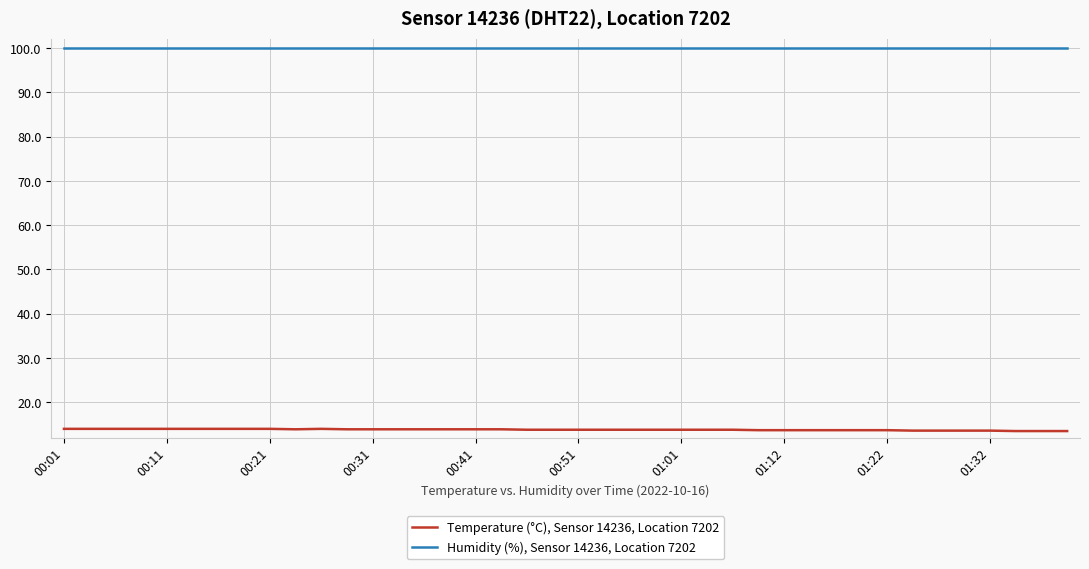

True or false: Temperature (°C), Sensor 14236, Location 7202 and Humidity (%), Sensor 14236, Location 7202 intersect in this chart.

False